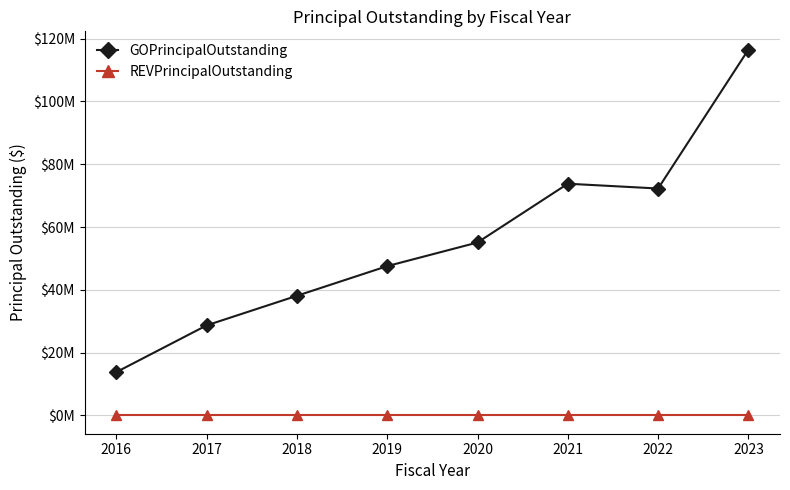

Which series has the largest range (max minus min)?

GOPrincipalOutstanding